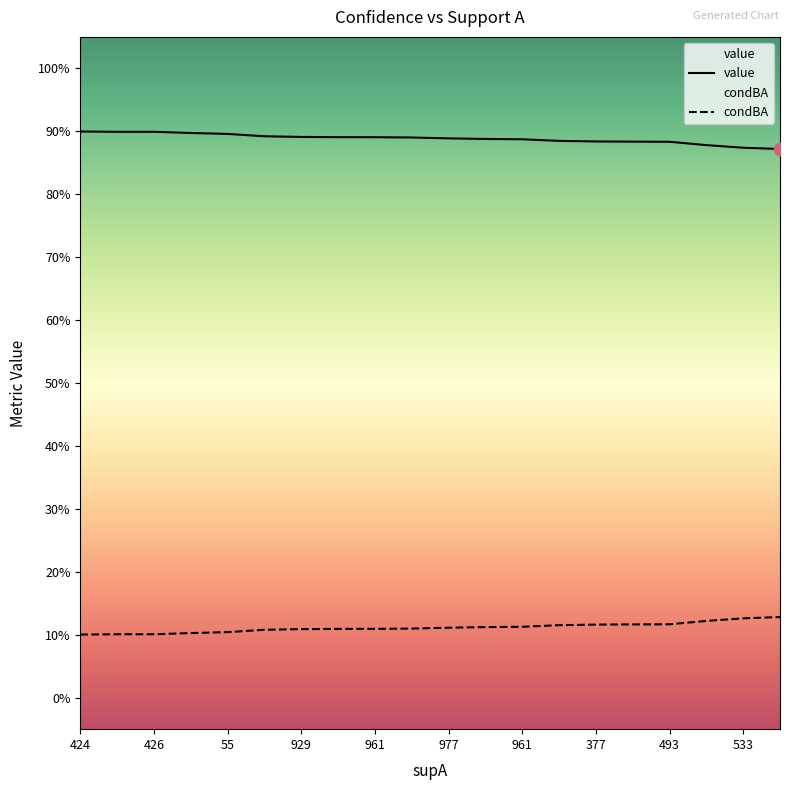

At which category is the sum across all series the highest?

424